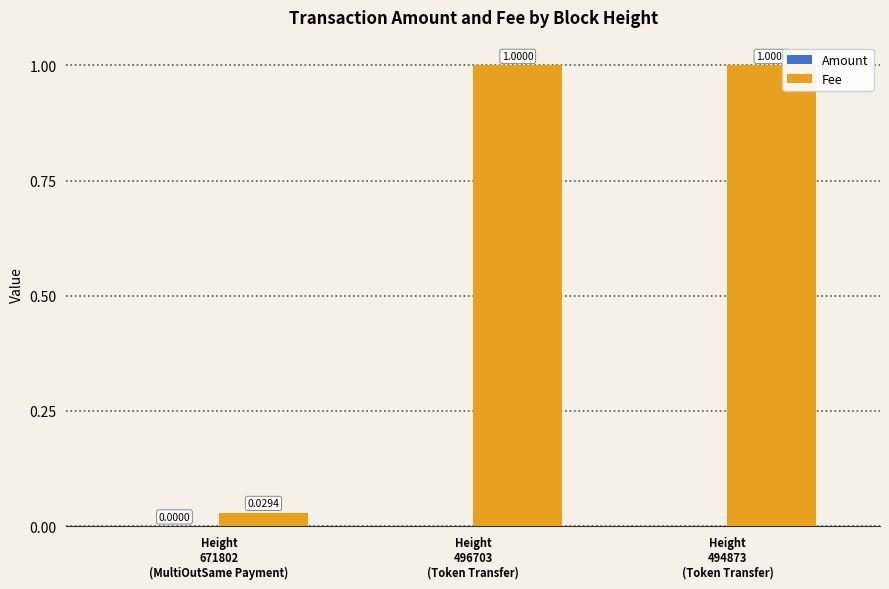

Which series has the largest total across all categories?

Fee